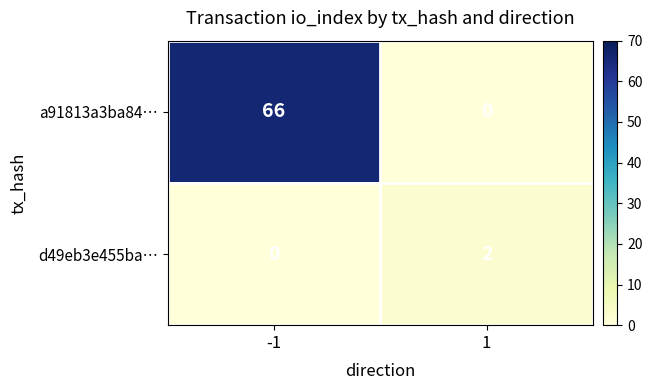

At how many categories does at least one series exceed 22?

1